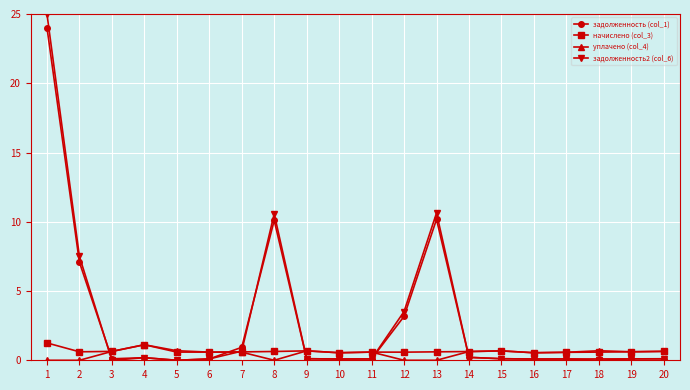

What is the total value across all series at 6?

1.4